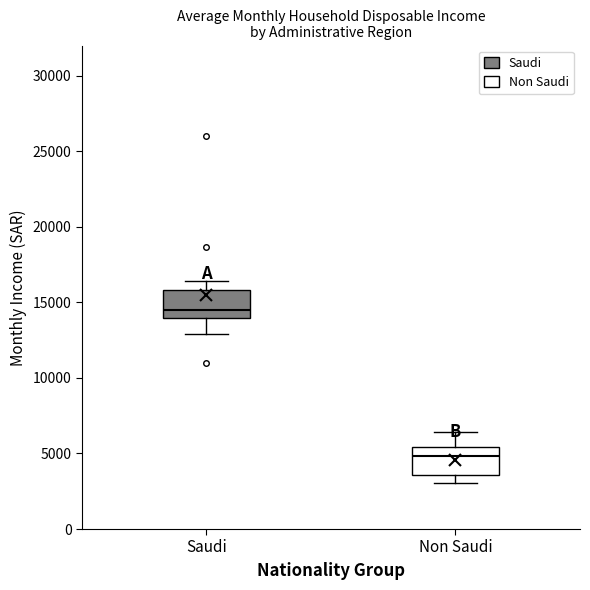

Reading left to right, read every box against the y-axis: the position of its median line, the range the box covers, and the ends of its whiskers. The values are not printed on the chart, so give them approximately, as read against the axis.

Saudi: median 14500, box 14000 to 16000, whiskers 13000 to 16500
Non Saudi: median 5000, box 3500 to 5500, whiskers 3000 to 6500